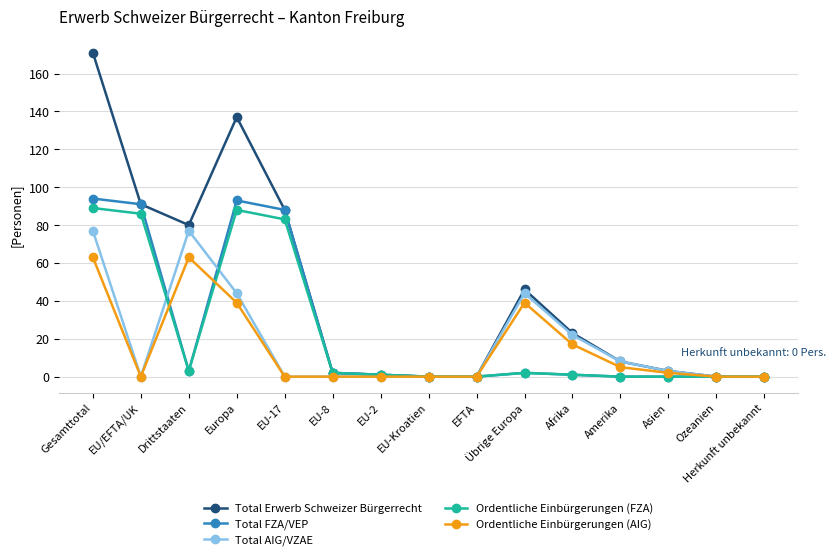

The value of Ordentliche Einbürgerungen (FZA) at EU/EFTA/UK is 39. True or false?

False